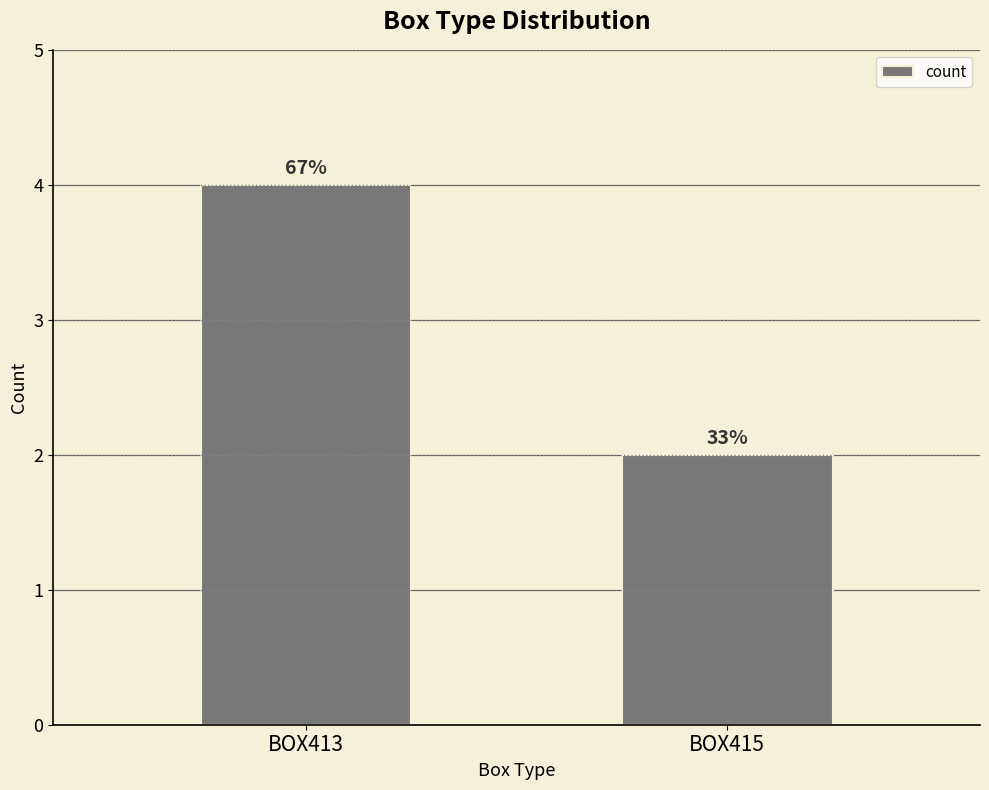

The value at BOX413 is 5. True or false?

False